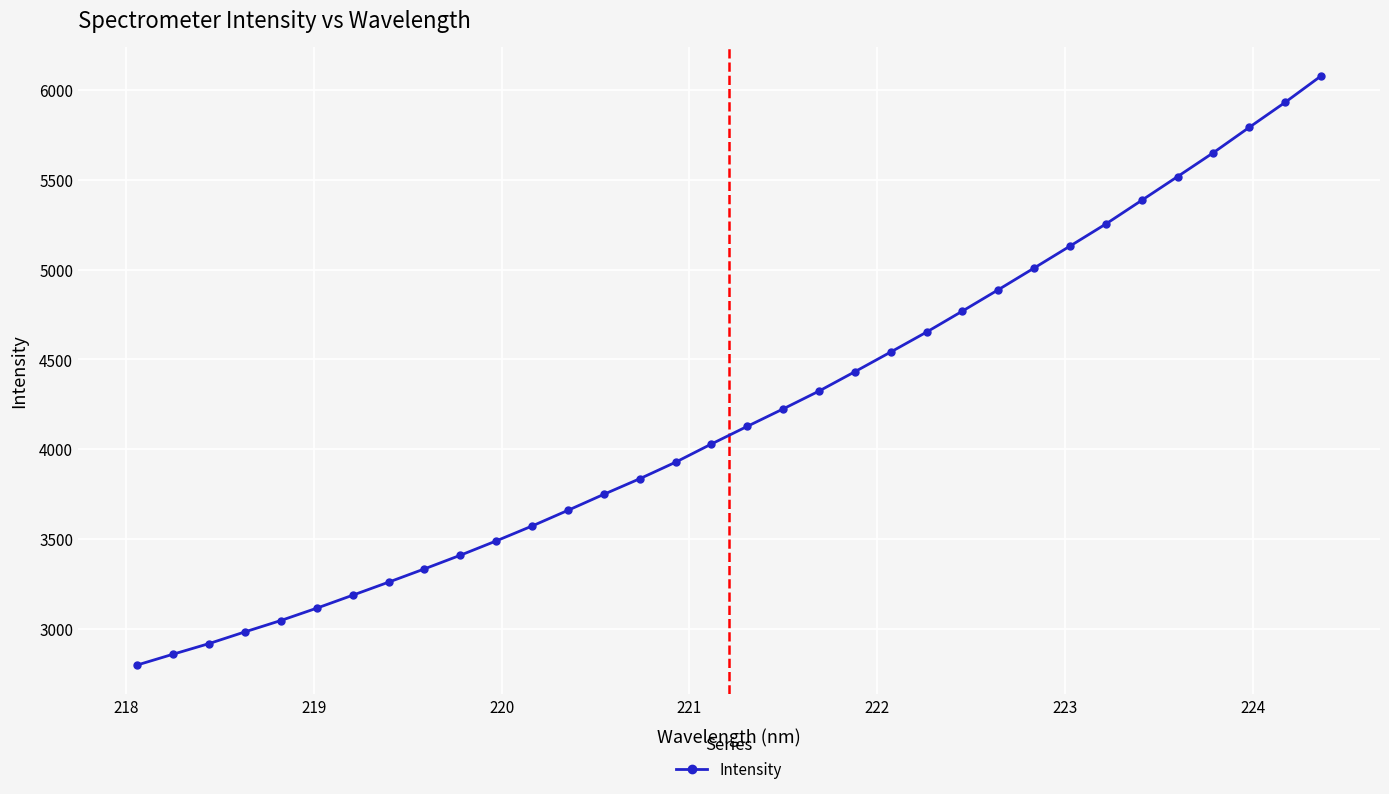

What is the greatest value displayed?

6077.8